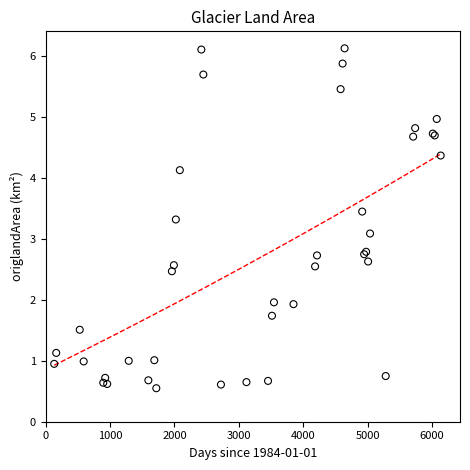

What Y value in the scatter plot is closest to 3?

3.1